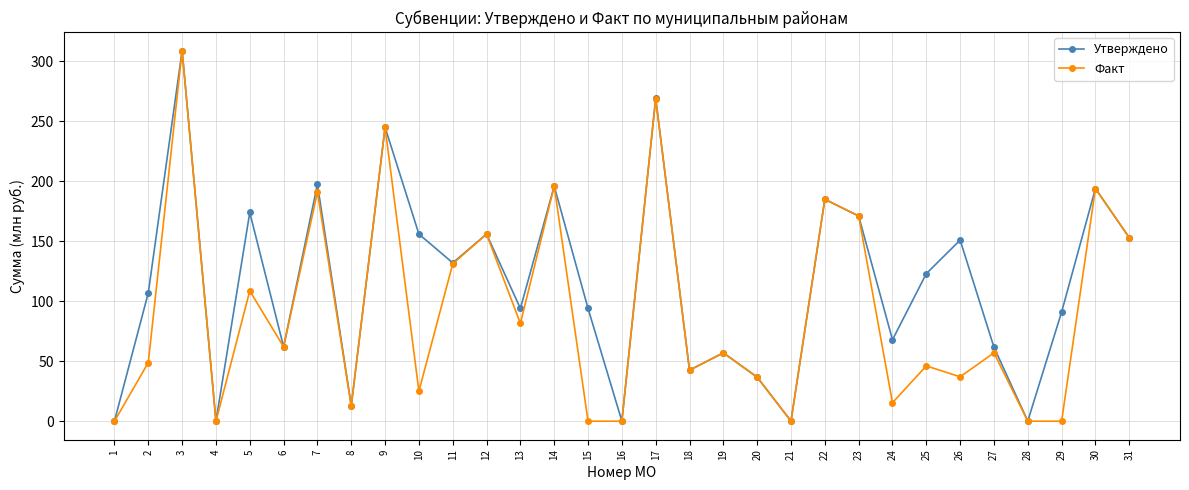

Which series has the largest total across all categories?

Утверждено